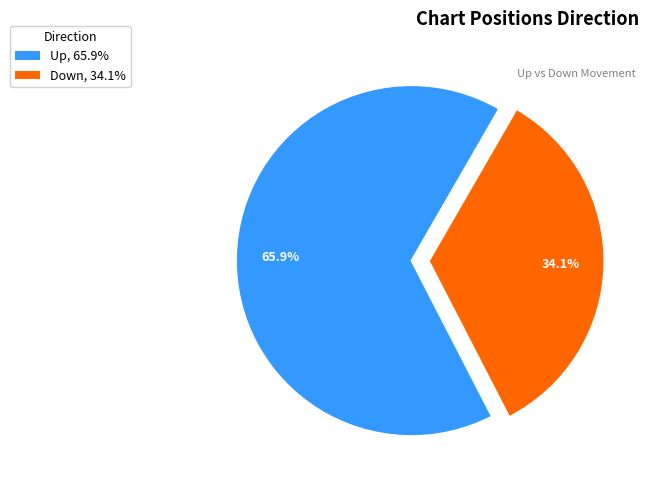

Rank the categories by value from lowest to highest.

Down, Up